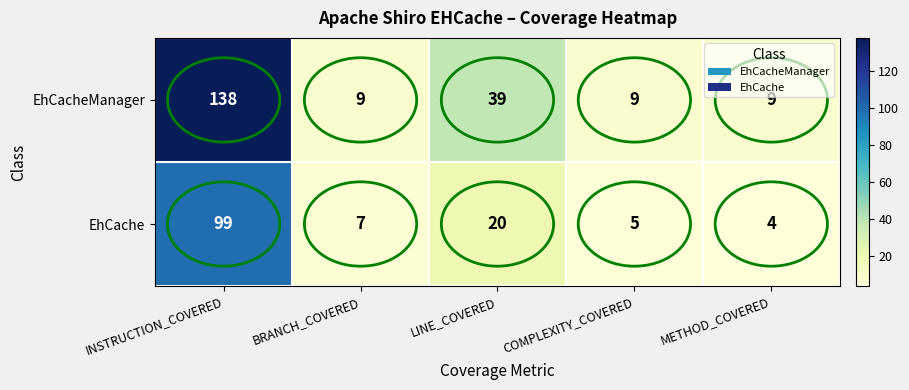

Which series has the largest range (max minus min)?

EhCacheManager